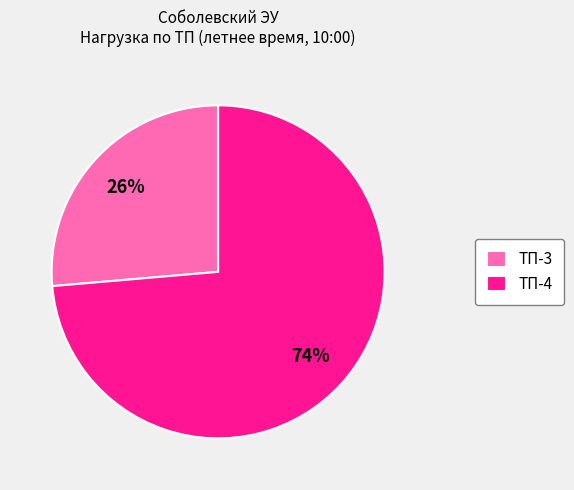

To the nearest percent, what is the average slice percentage?

50%